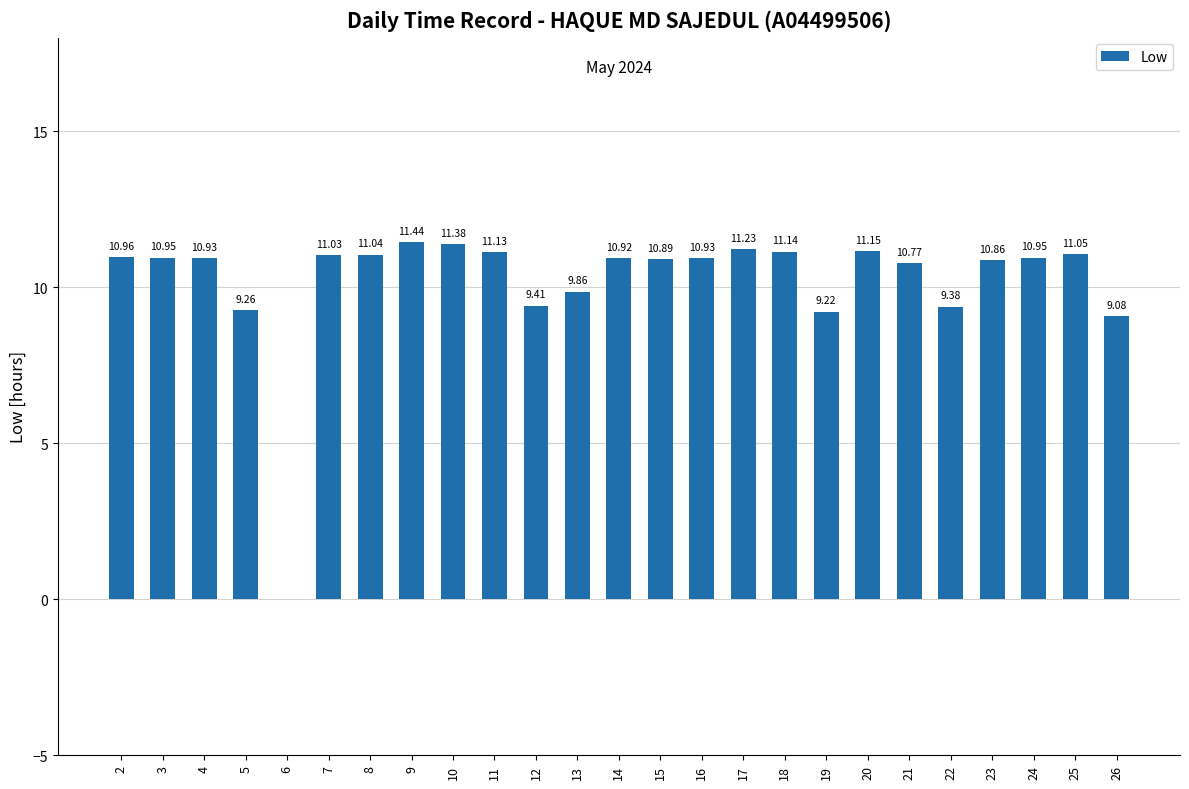

The chart shows a value of 19.7 at 25. True or false?

False